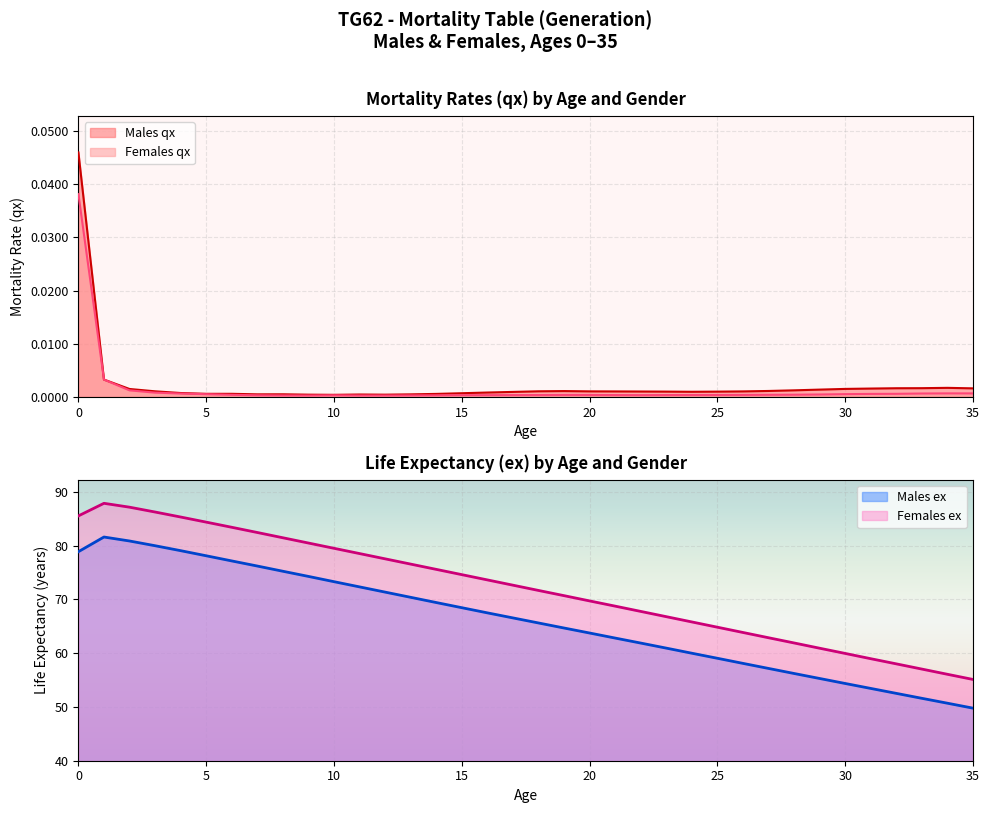

What is the value of the Females ex point at the 8th from the left?

82.5